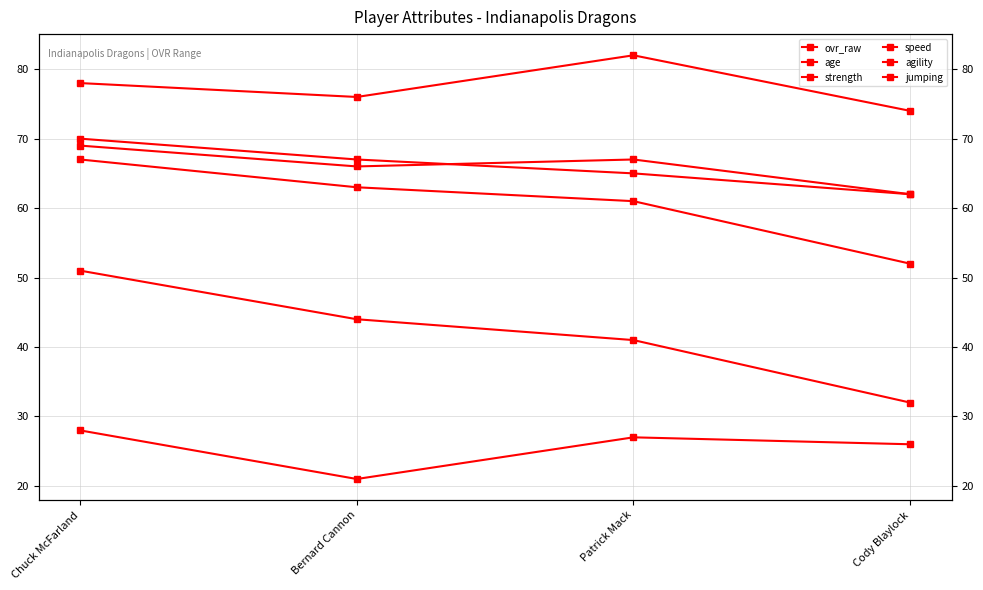

What are all the series names shown in the legend?

ovr_raw, age, strength, speed, agility, jumping